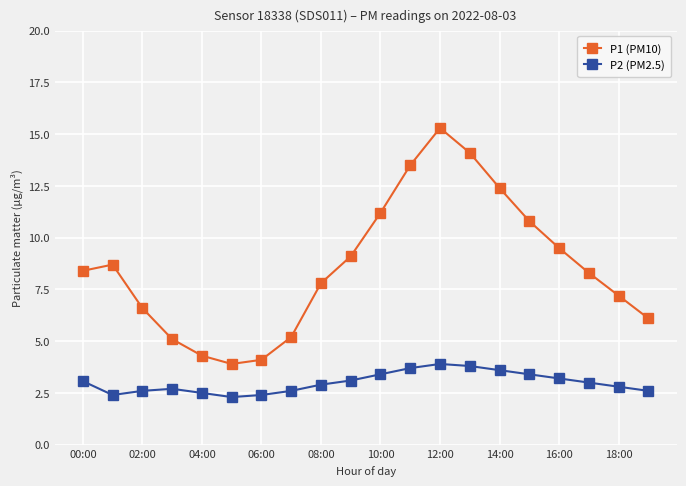

Which series has the largest range (max minus min)?

P1 (PM10)